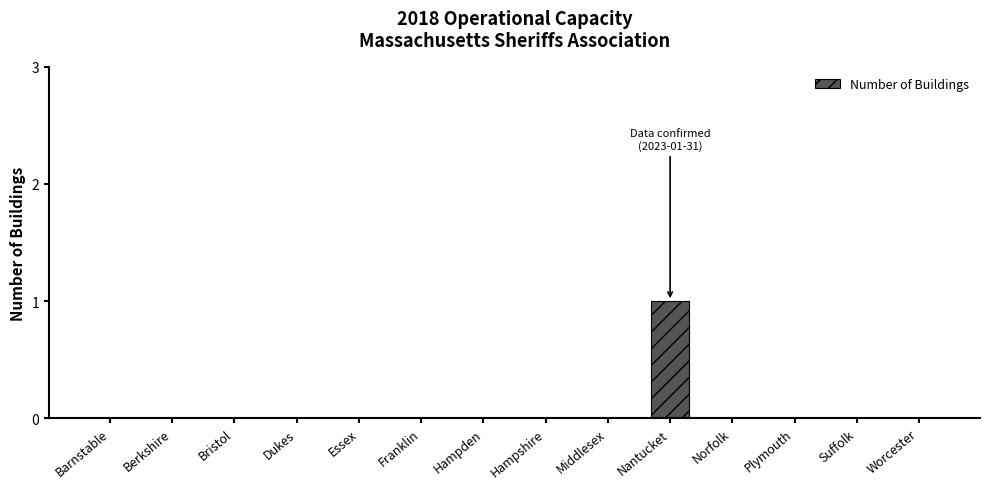

At which category does the chart reach its peak across all series?

Nantucket